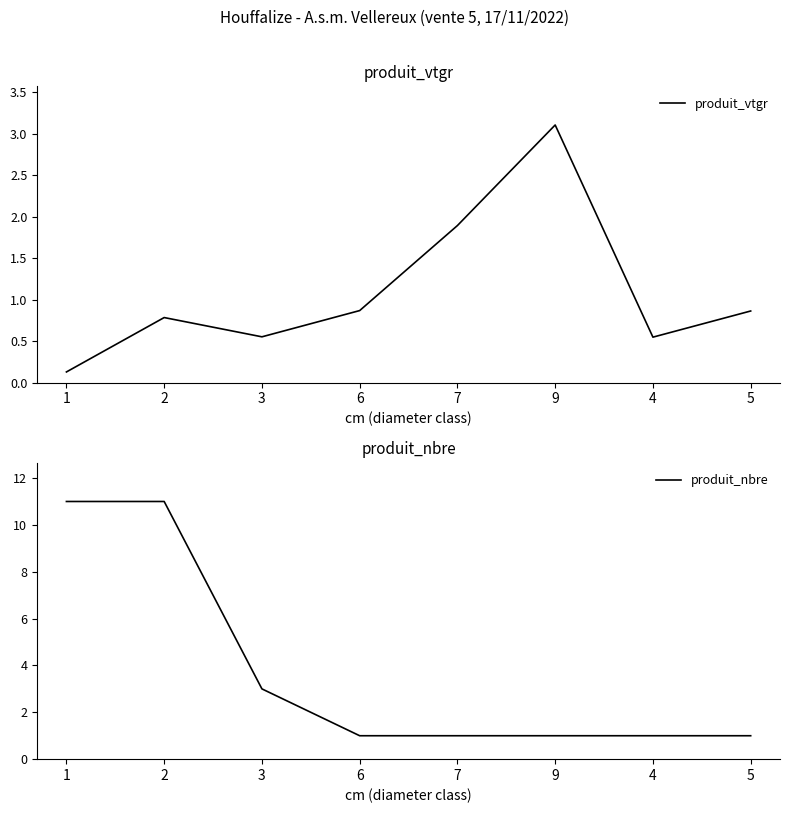

At which label does produit_nbre reach its minimum?

6